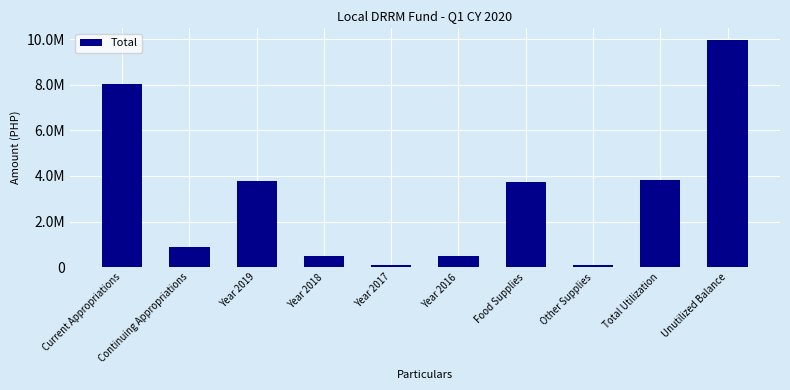

What is the label of the 9th bar from the left?

Total Utilization